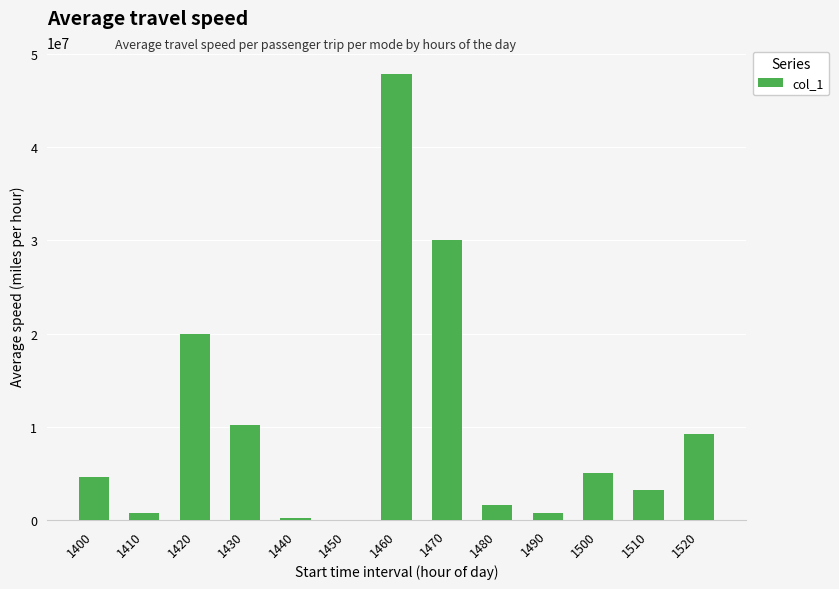

At which label is the value closest to 23935105?

1420